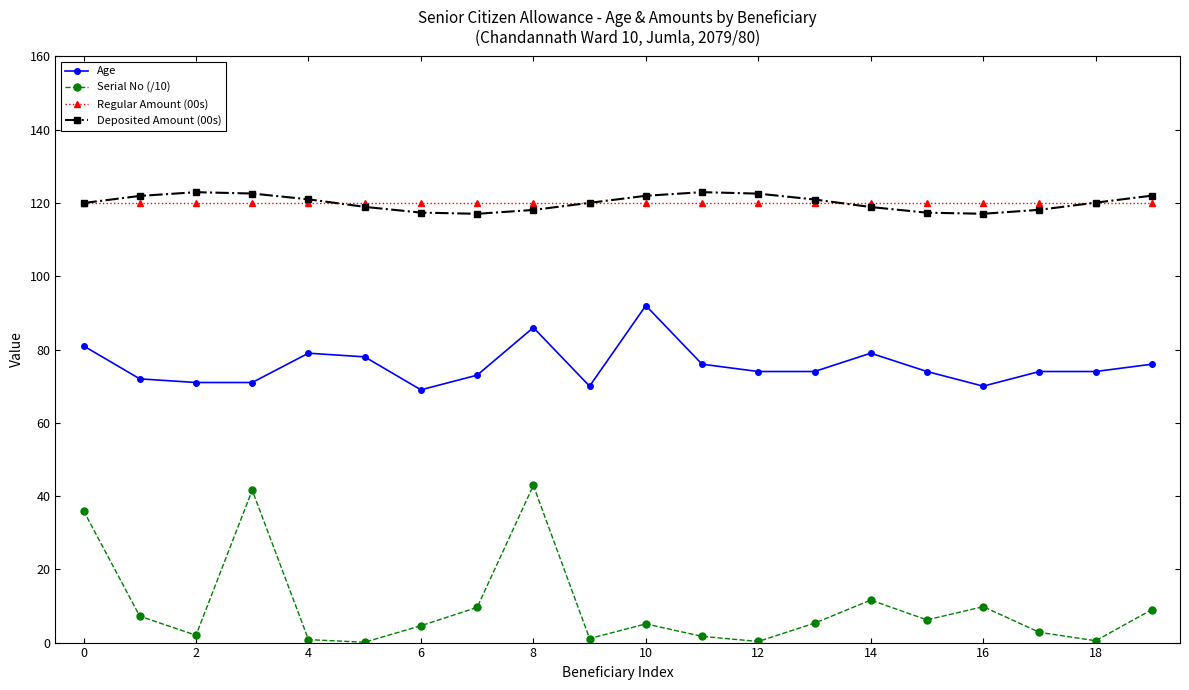

How many distinct data groups are displayed?

4